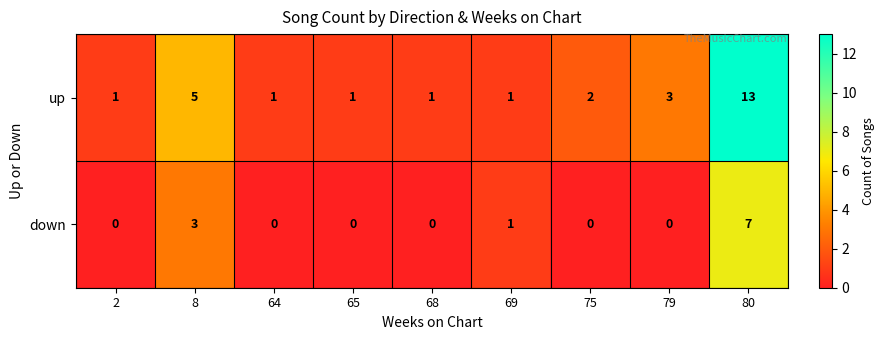

Rank the series at 68 from highest to lowest value.

up, down